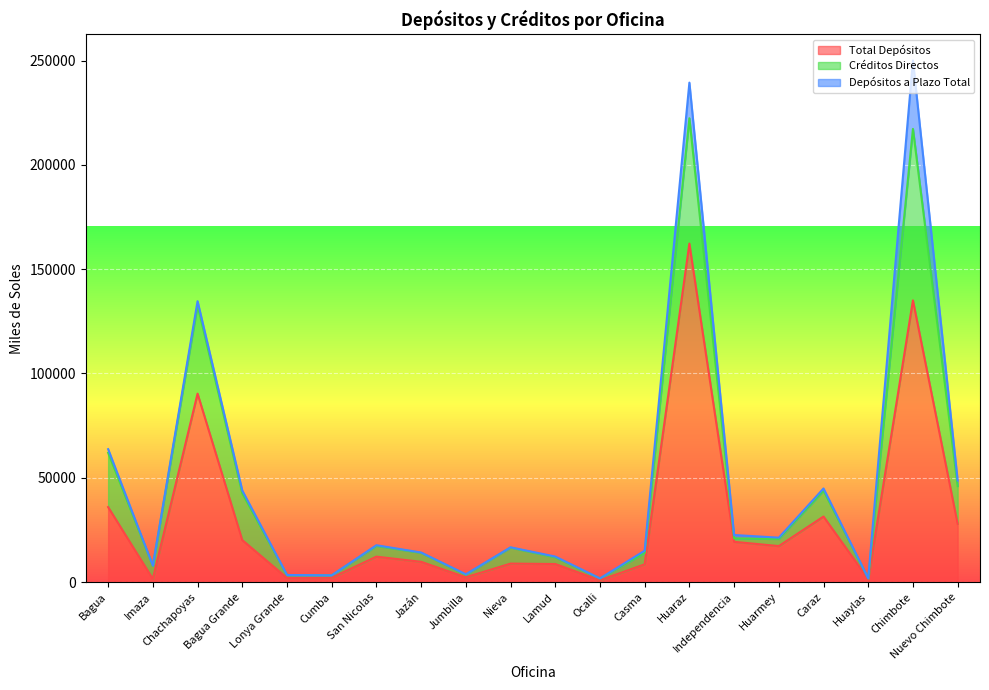

Is it true that Depósitos a Plazo Total equals 214.0 at Jumbilla?

False